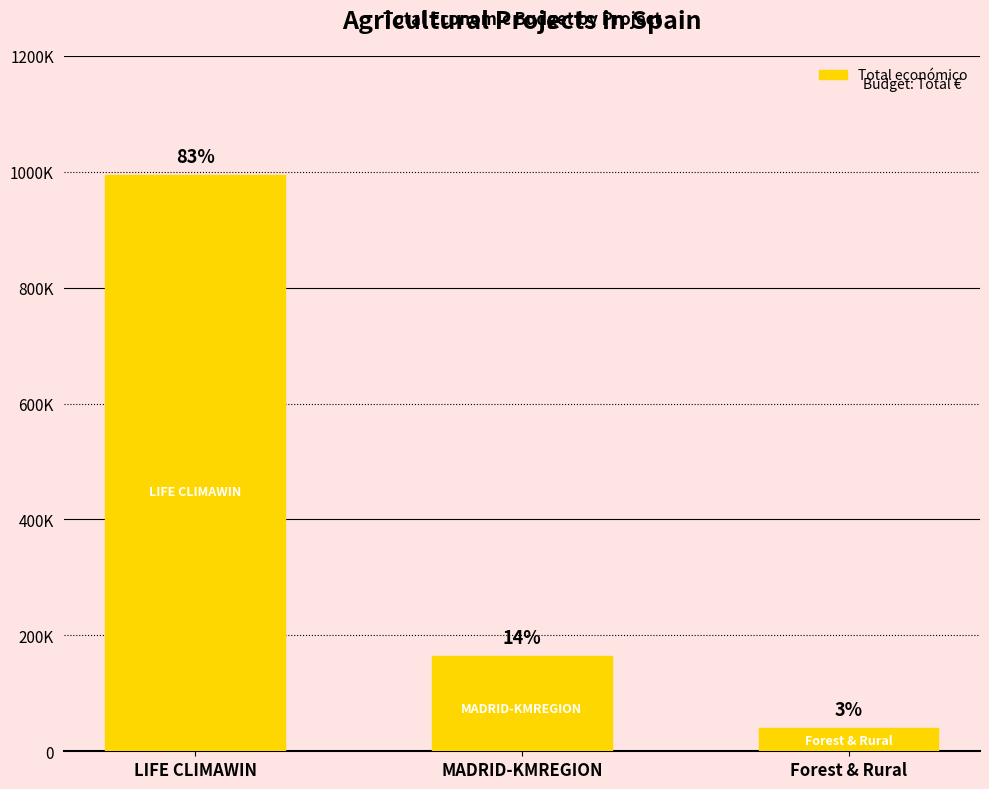

Which has a higher value, Forest & Rural or LIFE CLIMAWIN?

LIFE CLIMAWIN